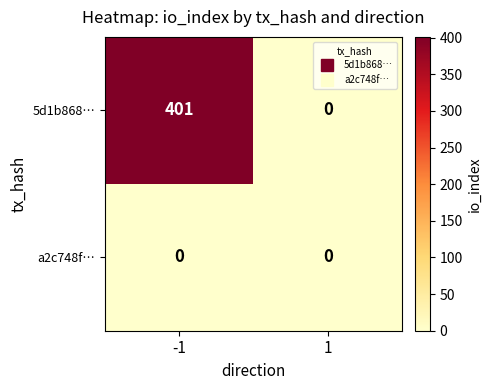

Reading right to left, transcribe all the data shown in this chart.

5d1b868…: 0	401
a2c748f…: 0	0